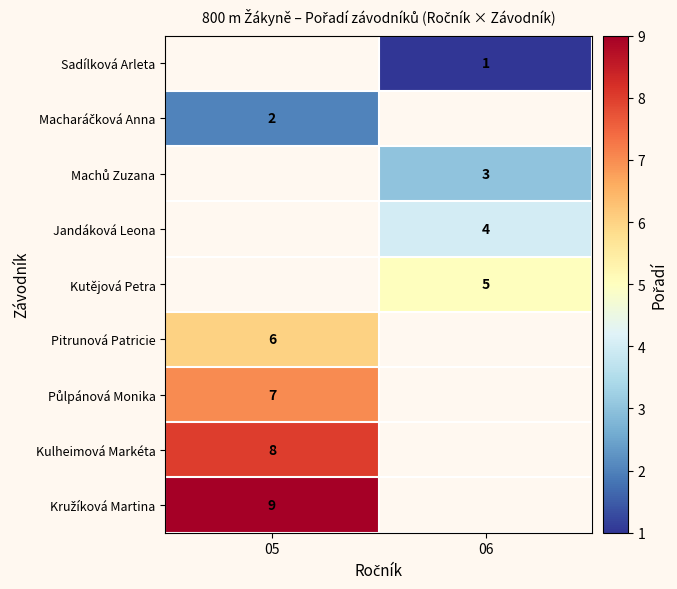

The Kulheimová Markéta series shows 8 at 05. True or false?

True